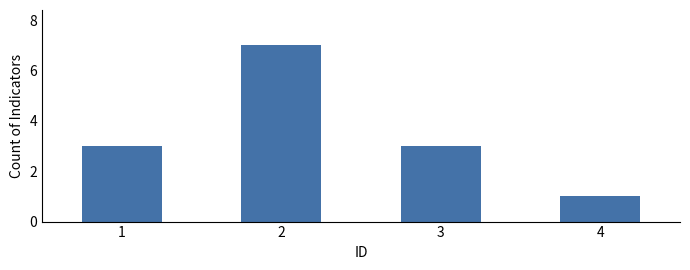

What is the smallest value displayed?

1